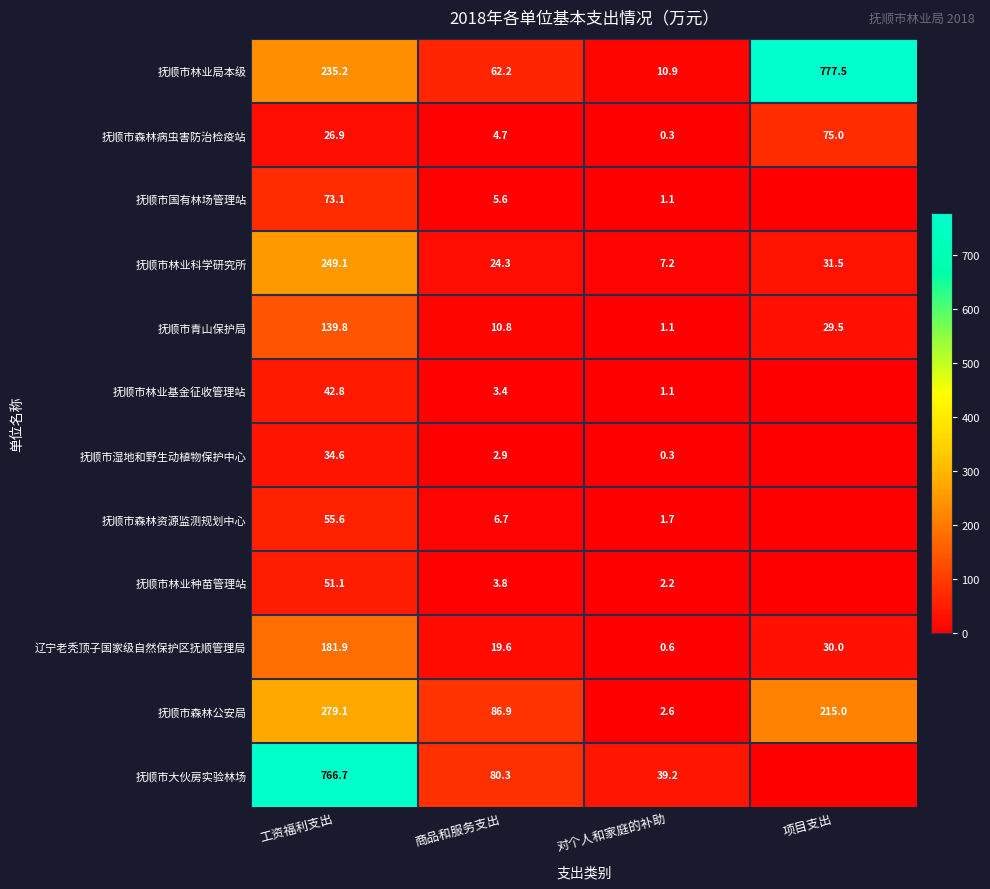

What is the sum of all 抚顺市森林资源监测规划中心 values?

64.1